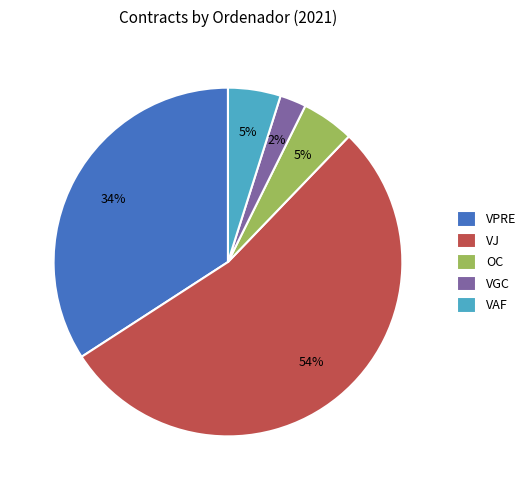

The VGC slice represents 15% of the pie. True or false?

False